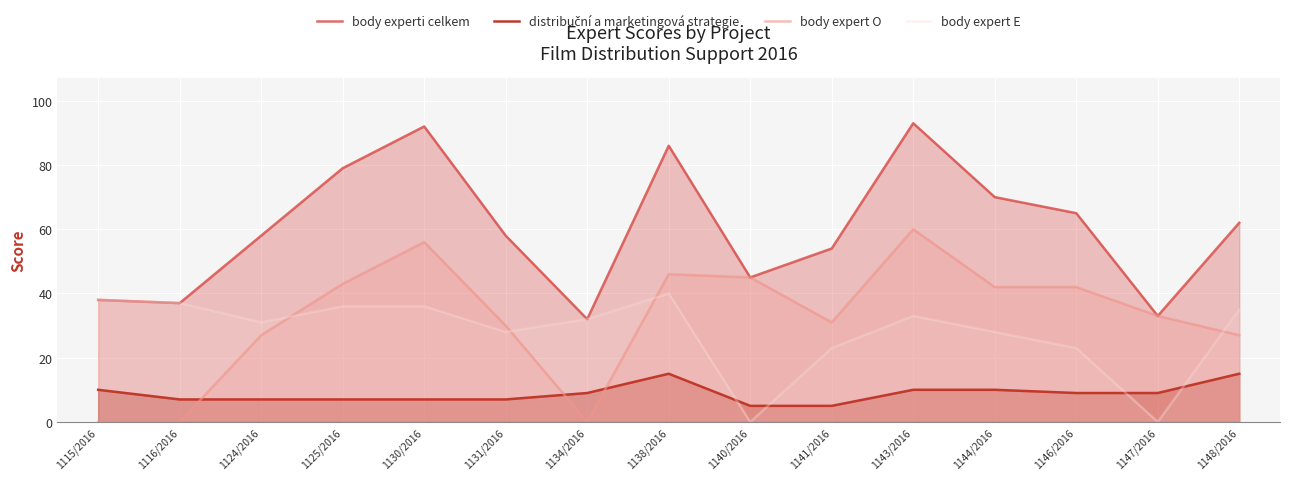

What is the greatest value displayed?

93